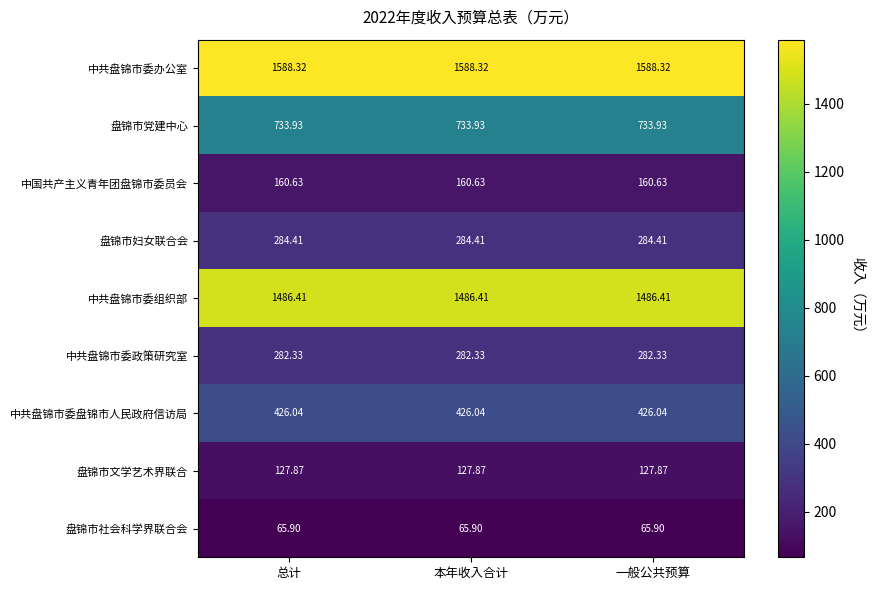

Which series has the largest total across all categories?

中共盘锦市委办公室